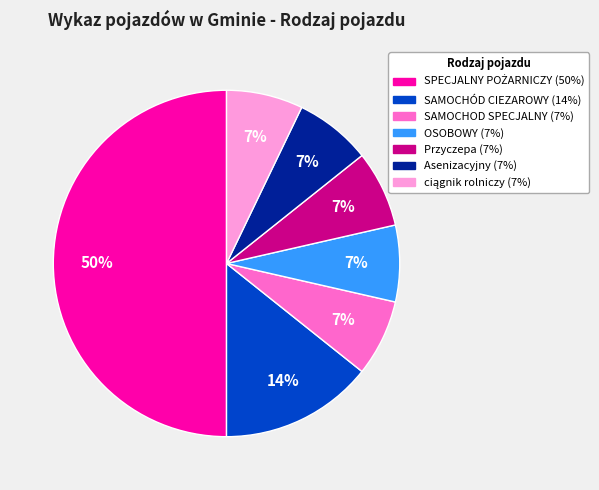

Count the number of slices in the pie.

7